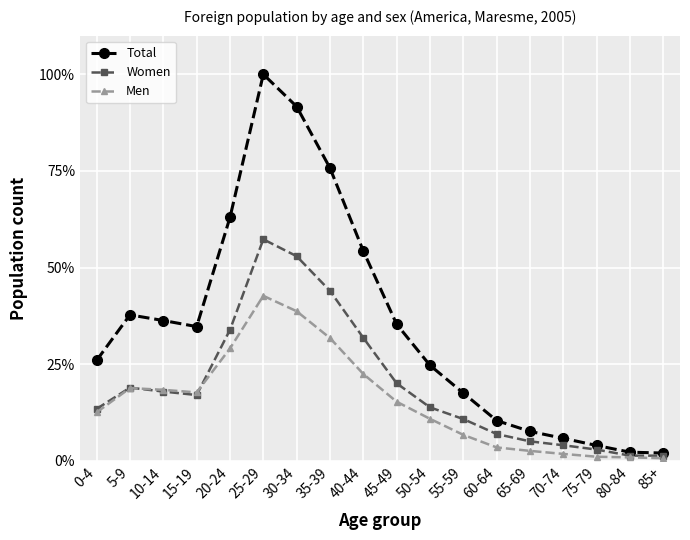

Is the value of Total at 5-9 greater than the value of Women at 40-44?

Yes